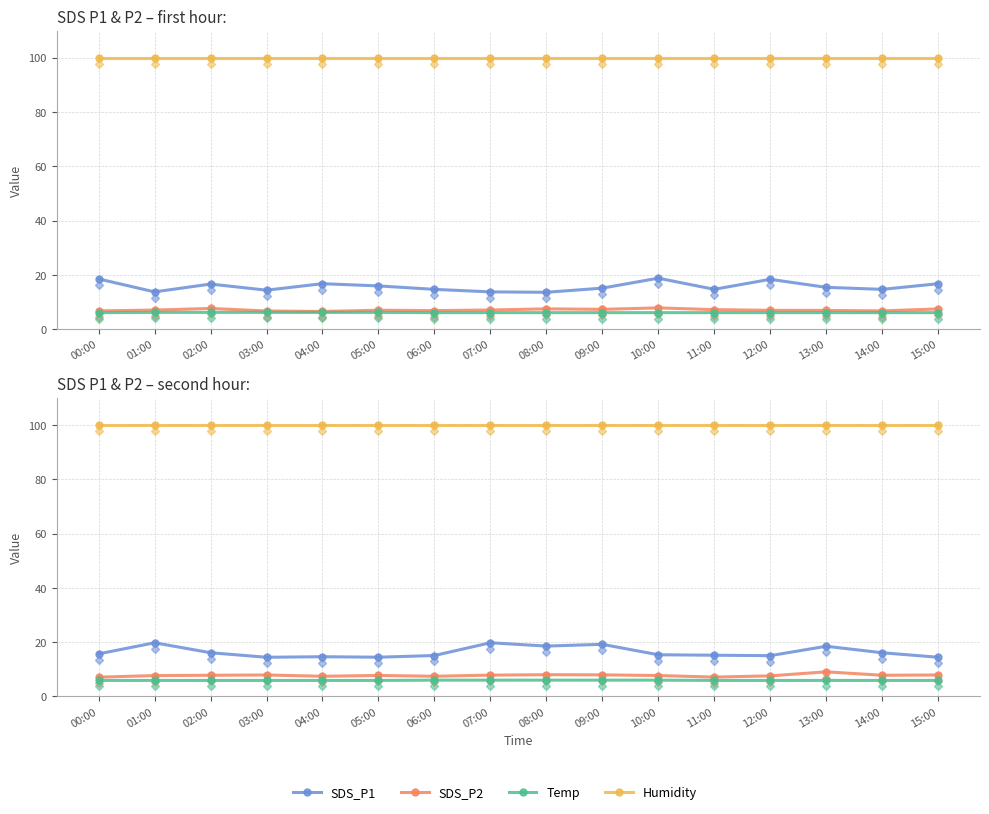

Is this an area chart (filled region under the line)?

No